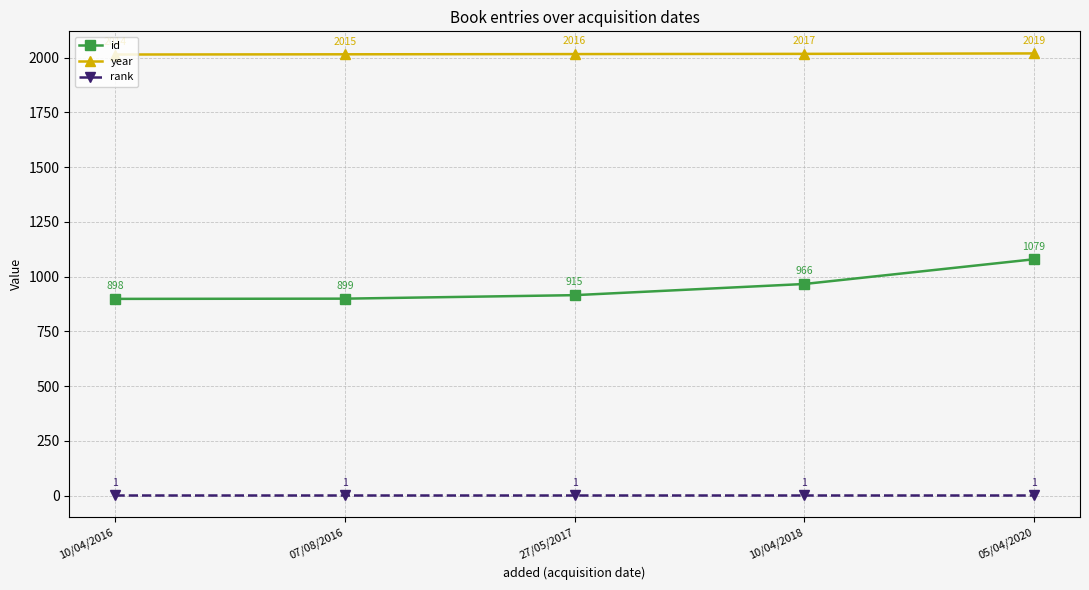

What is the highest value of the id series?

1079